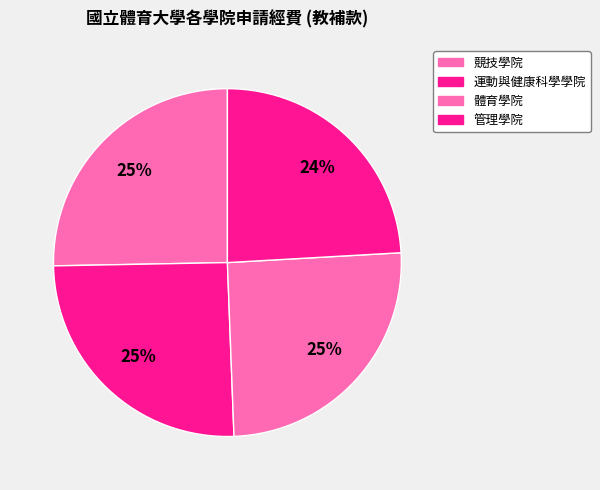

Combined, do 體育學院 and 運動與健康科學學院 account for over 50%?

Yes